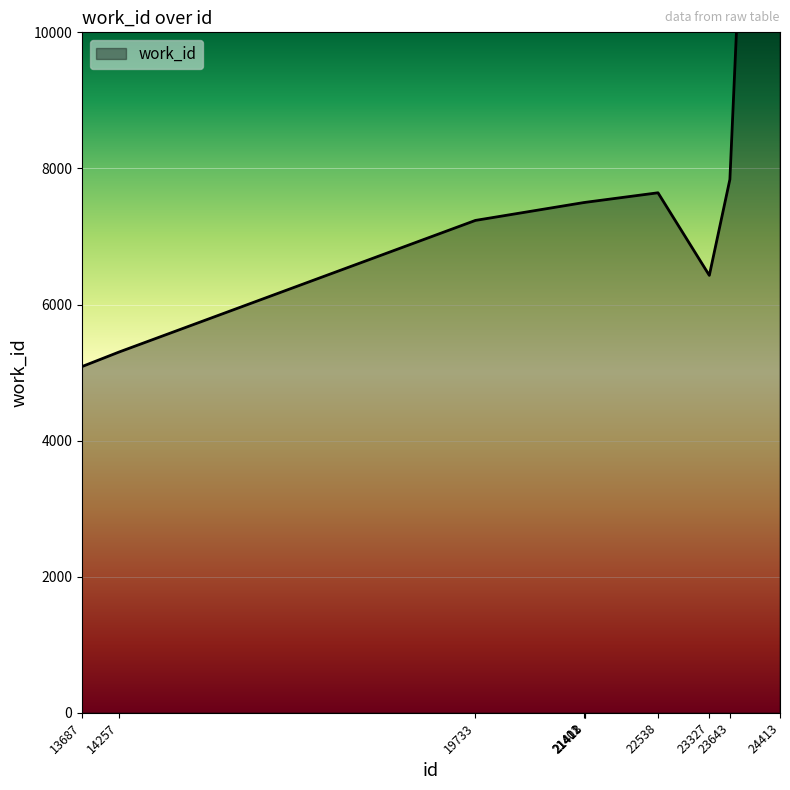

What value does the data have at 13687, to the nearest 10?

5090